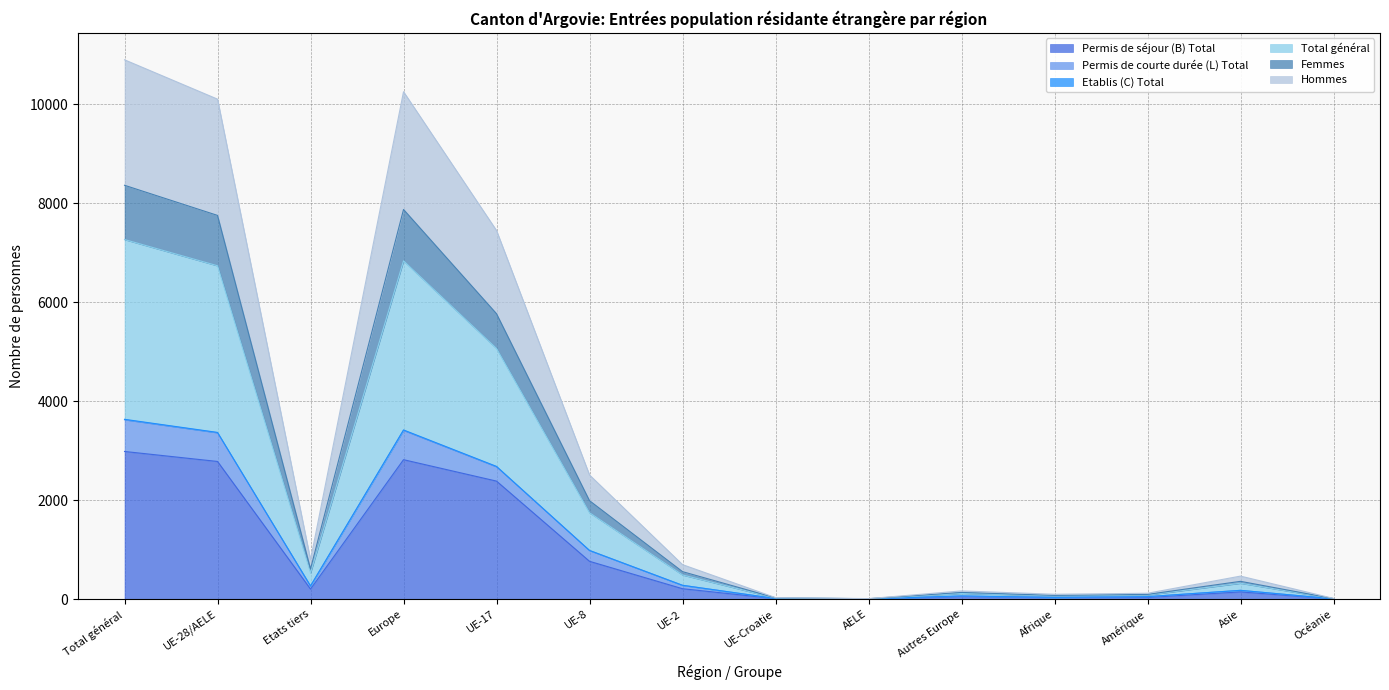

True or false: Hommes has more than 2 points higher than both neighbors.

True